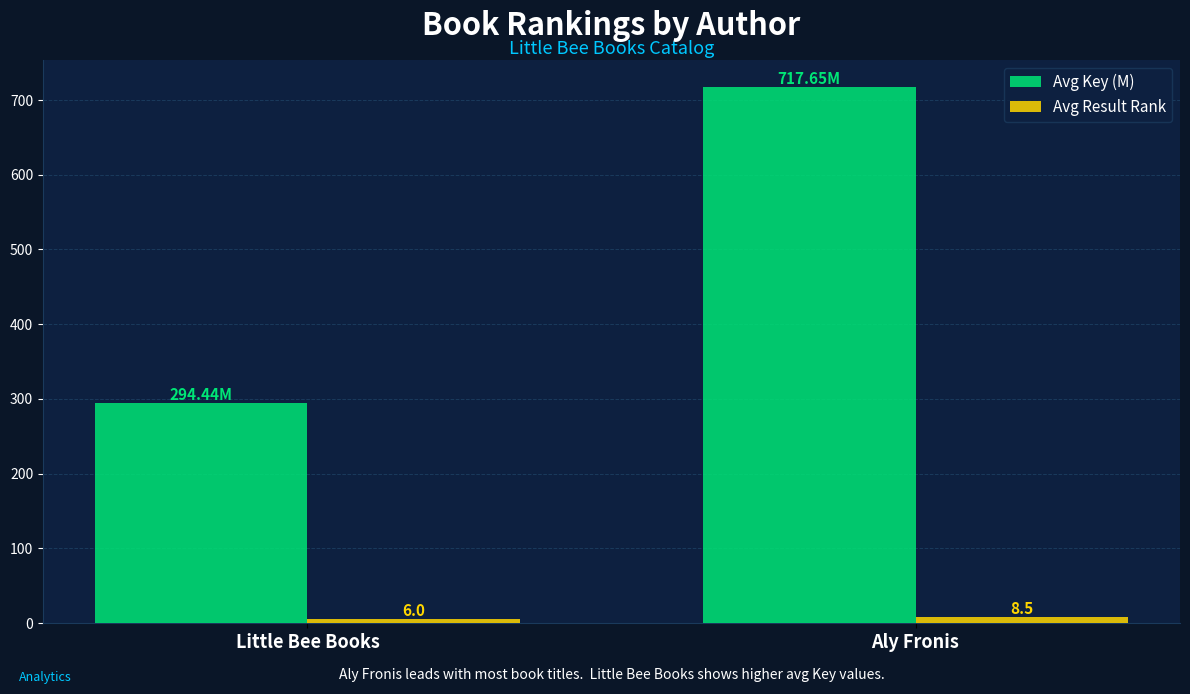

What is the total value across all series at Aly Fronis?

726.2